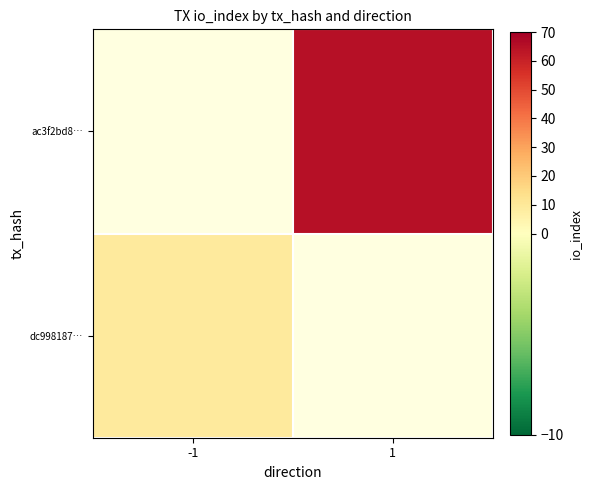

Which label corresponds to the smallest value in the chart?

-1